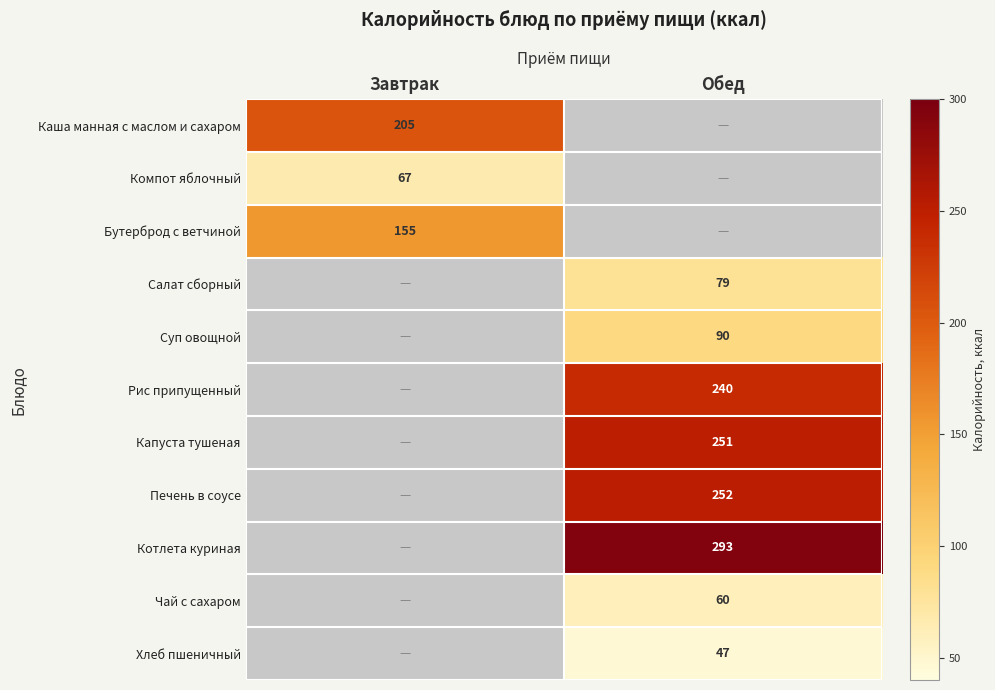

The value of Салат сборный at Обед is 79. True or false?

True